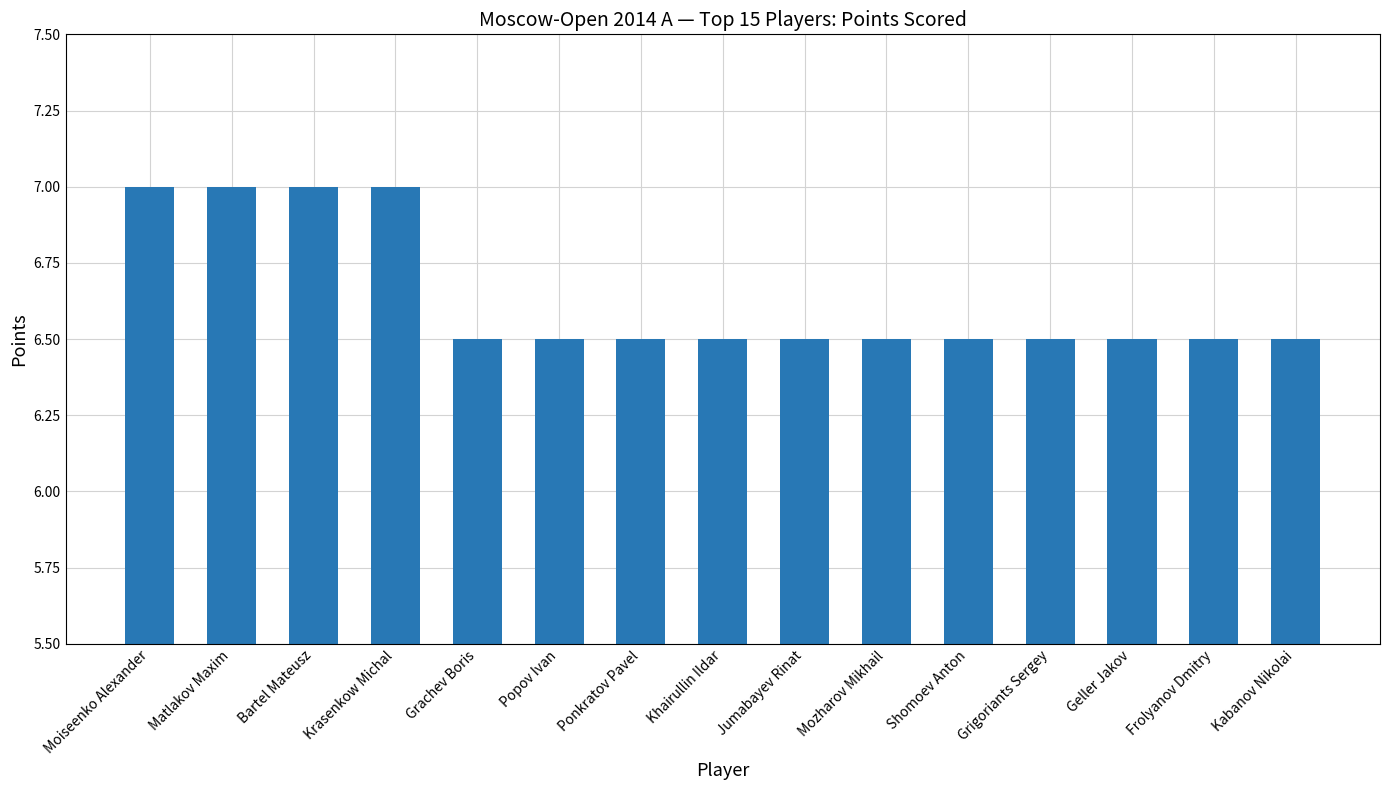

Approximately how many times larger is the value at Moiseenko Alexander compared to Krasenkow Michal?

1.0